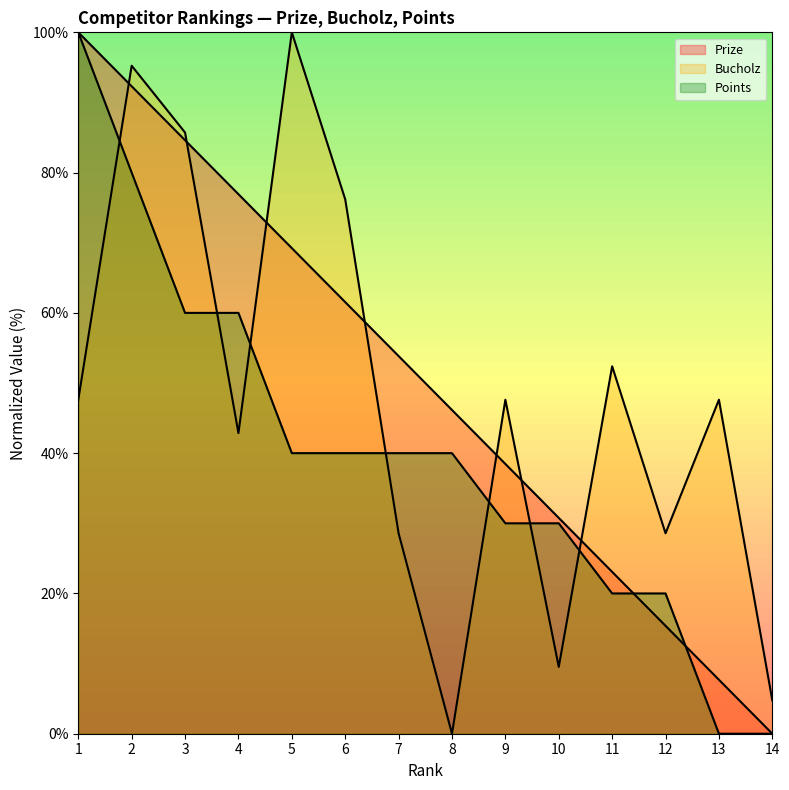

Which category has the highest value across all series?

1